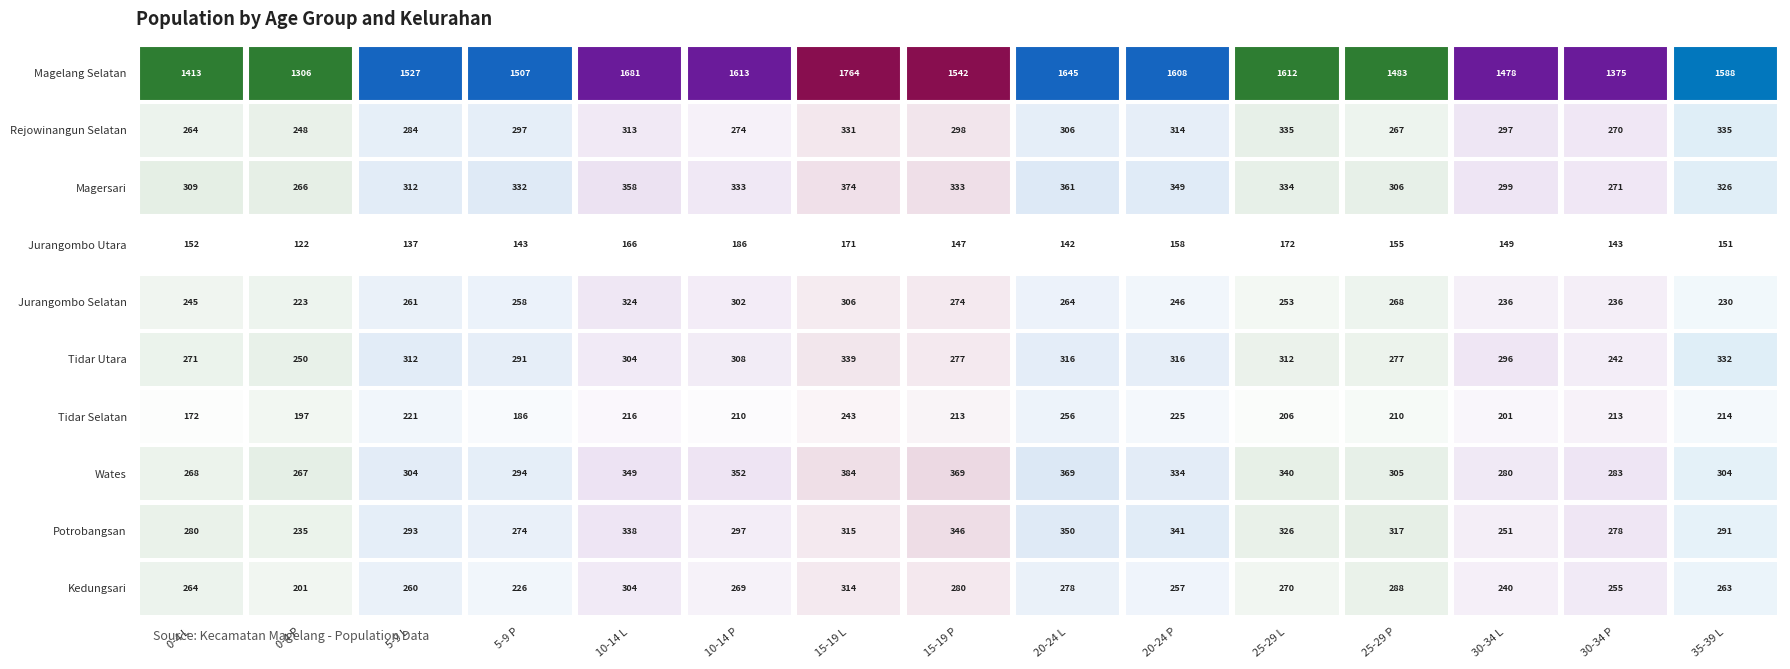

Reading left to right, transcribe all the data shown in this chart.

Magelang Selatan: 0-4 L=1413	0-4 P=1306	5-9 L=1527	5-9 P=1507	10-14 L=1681	10-14 P=1613	15-19 L=1764	15-19 P=1542	20-24 L=1645	20-24 P=1608	25-29 L=1612	25-29 P=1483	30-34 L=1478	30-34 P=1375	35-39 L=1588
Rejowinangun Selatan: 0-4 L=264	0-4 P=248	5-9 L=284	5-9 P=297	10-14 L=313	10-14 P=274	15-19 L=331	15-19 P=298	20-24 L=306	20-24 P=314	25-29 L=335	25-29 P=267	30-34 L=297	30-34 P=270	35-39 L=335
Magersari: 0-4 L=309	0-4 P=266	5-9 L=312	5-9 P=332	10-14 L=358	10-14 P=333	15-19 L=374	15-19 P=333	20-24 L=361	20-24 P=349	25-29 L=334	25-29 P=306	30-34 L=299	30-34 P=271	35-39 L=326
Jurangombo Utara: 0-4 L=152	0-4 P=122	5-9 L=137	5-9 P=143	10-14 L=166	10-14 P=186	15-19 L=171	15-19 P=147	20-24 L=142	20-24 P=158	25-29 L=172	25-29 P=155	30-34 L=149	30-34 P=143	35-39 L=151
Jurangombo Selatan: 0-4 L=245	0-4 P=223	5-9 L=261	5-9 P=258	10-14 L=324	10-14 P=302	15-19 L=306	15-19 P=274	20-24 L=264	20-24 P=246	25-29 L=253	25-29 P=268	30-34 L=236	30-34 P=236	35-39 L=230
Tidar Utara: 0-4 L=271	0-4 P=250	5-9 L=312	5-9 P=291	10-14 L=304	10-14 P=308	15-19 L=339	15-19 P=277	20-24 L=316	20-24 P=316	25-29 L=312	25-29 P=277	30-34 L=296	30-34 P=242	35-39 L=332
Tidar Selatan: 0-4 L=172	0-4 P=197	5-9 L=221	5-9 P=186	10-14 L=216	10-14 P=210	15-19 L=243	15-19 P=213	20-24 L=256	20-24 P=225	25-29 L=206	25-29 P=210	30-34 L=201	30-34 P=213	35-39 L=214
Wates: 0-4 L=268	0-4 P=267	5-9 L=304	5-9 P=294	10-14 L=349	10-14 P=352	15-19 L=384	15-19 P=369	20-24 L=369	20-24 P=334	25-29 L=340	25-29 P=305	30-34 L=280	30-34 P=283	35-39 L=304
Potrobangsan: 0-4 L=280	0-4 P=235	5-9 L=293	5-9 P=274	10-14 L=338	10-14 P=297	15-19 L=315	15-19 P=346	20-24 L=350	20-24 P=341	25-29 L=326	25-29 P=317	30-34 L=251	30-34 P=278	35-39 L=291
Kedungsari: 0-4 L=264	0-4 P=201	5-9 L=260	5-9 P=226	10-14 L=304	10-14 P=269	15-19 L=314	15-19 P=280	20-24 L=278	20-24 P=257	25-29 L=270	25-29 P=288	30-34 L=240	30-34 P=255	35-39 L=263